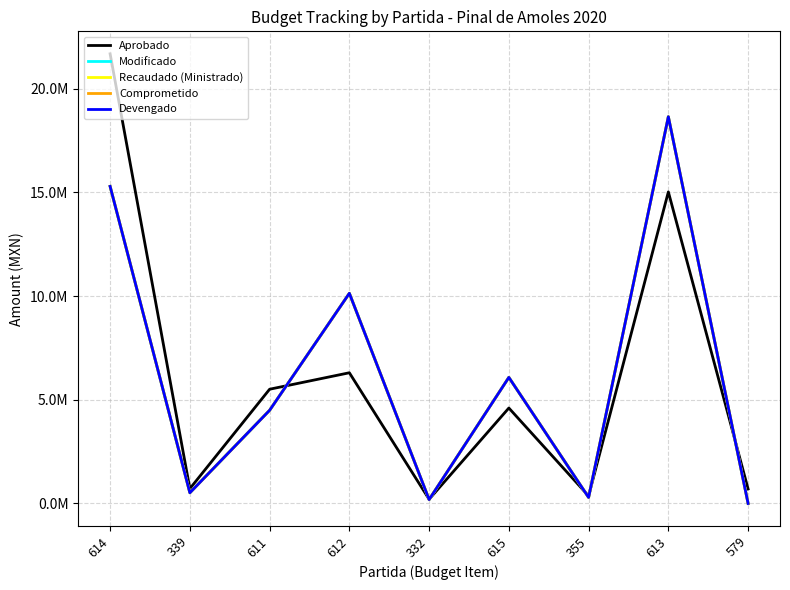

Where does the Devengado series first go above 4490693?

614